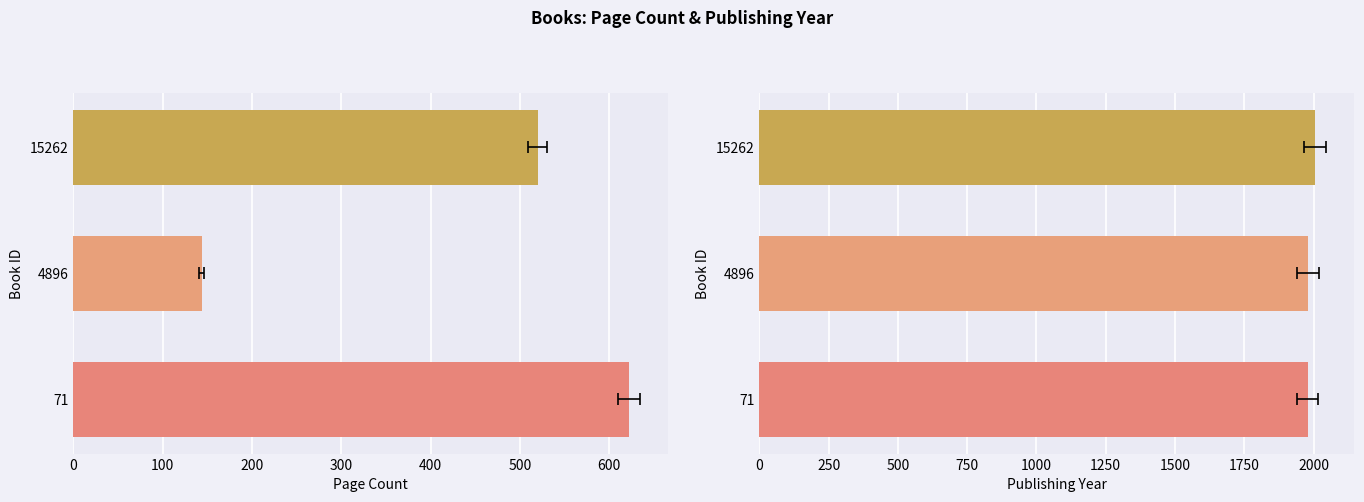

Which series has the largest range (max minus min)?

pageCount